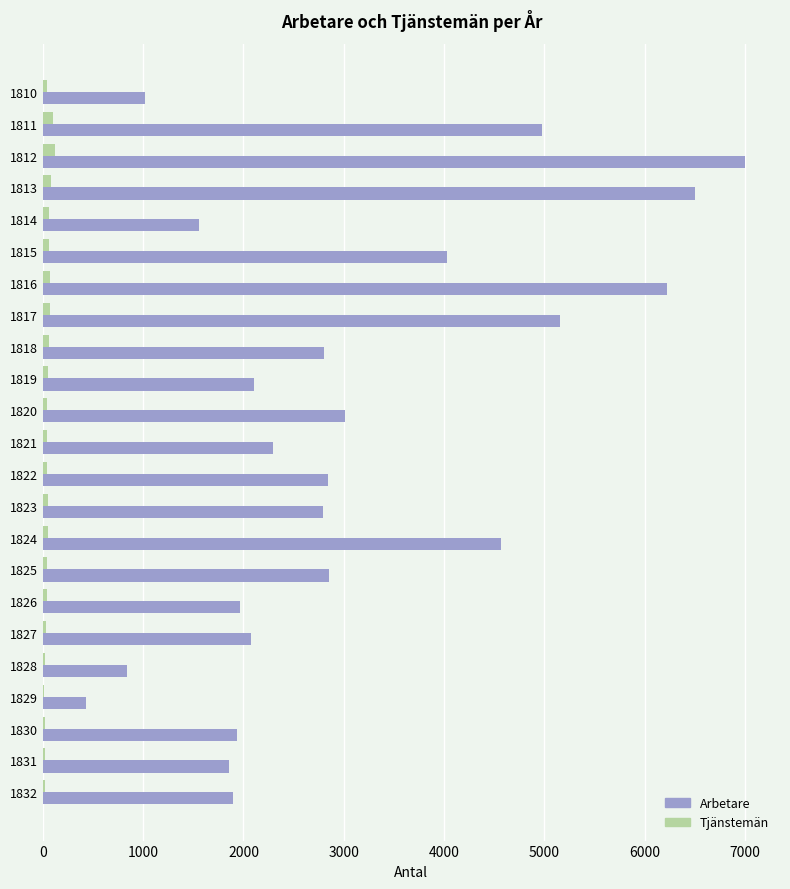

True or false: Arbetare has a value of 4254 at 1818.

False